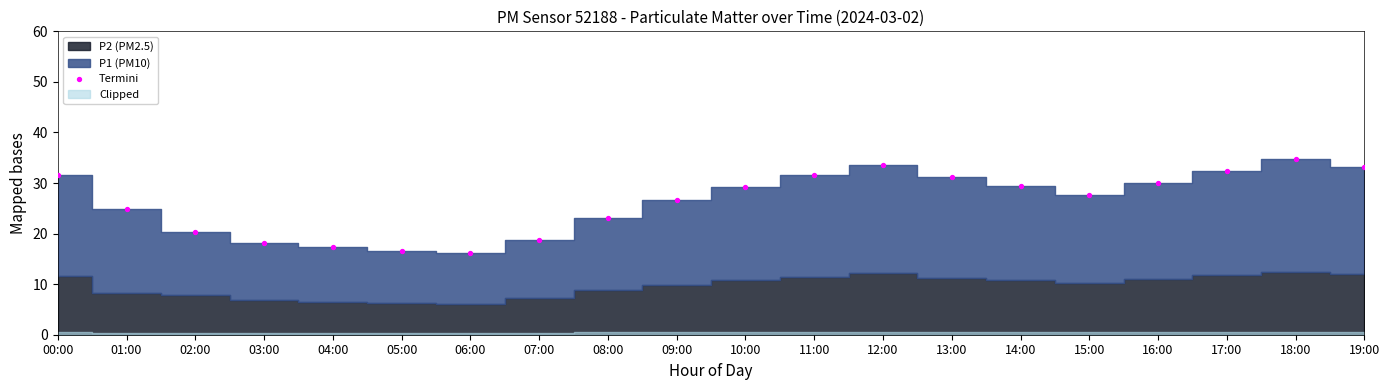

What is the range of Y values (max minus min)?

18.6